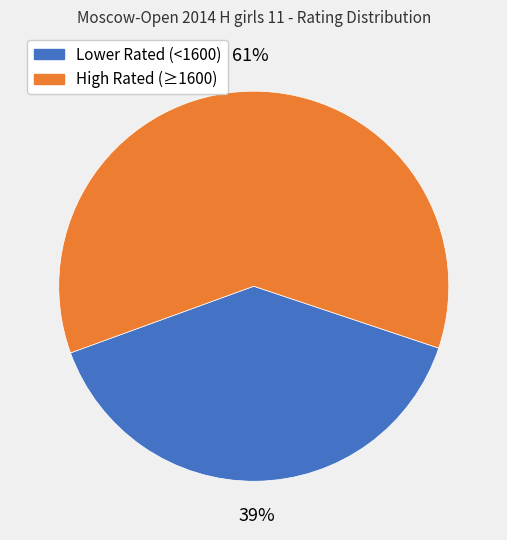

Does any single category account for the majority?

Yes